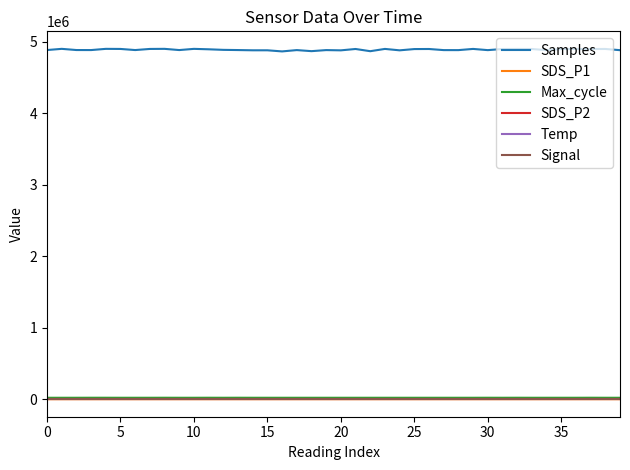

What is the difference between the second highest and second lowest values in the Temp series?

1.5